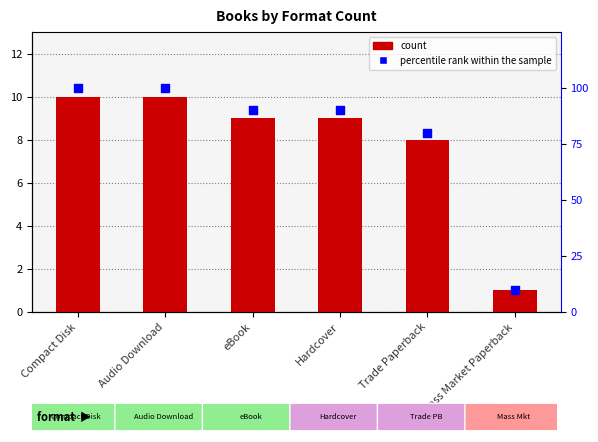

Which series has the largest total across all categories?

percentile rank within the sample